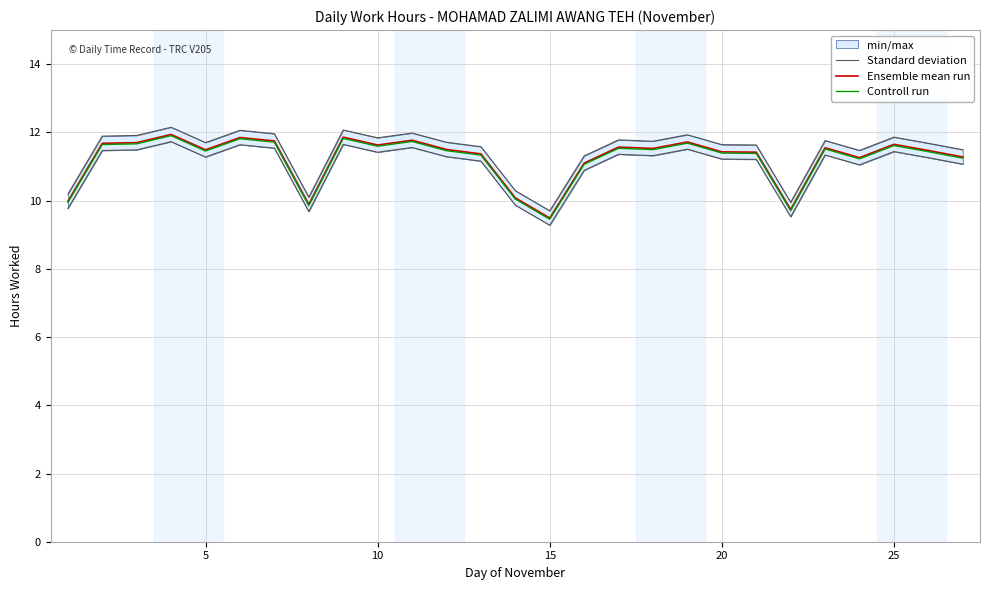

True or false: Controll run has a value of 12.5 at 15.

False